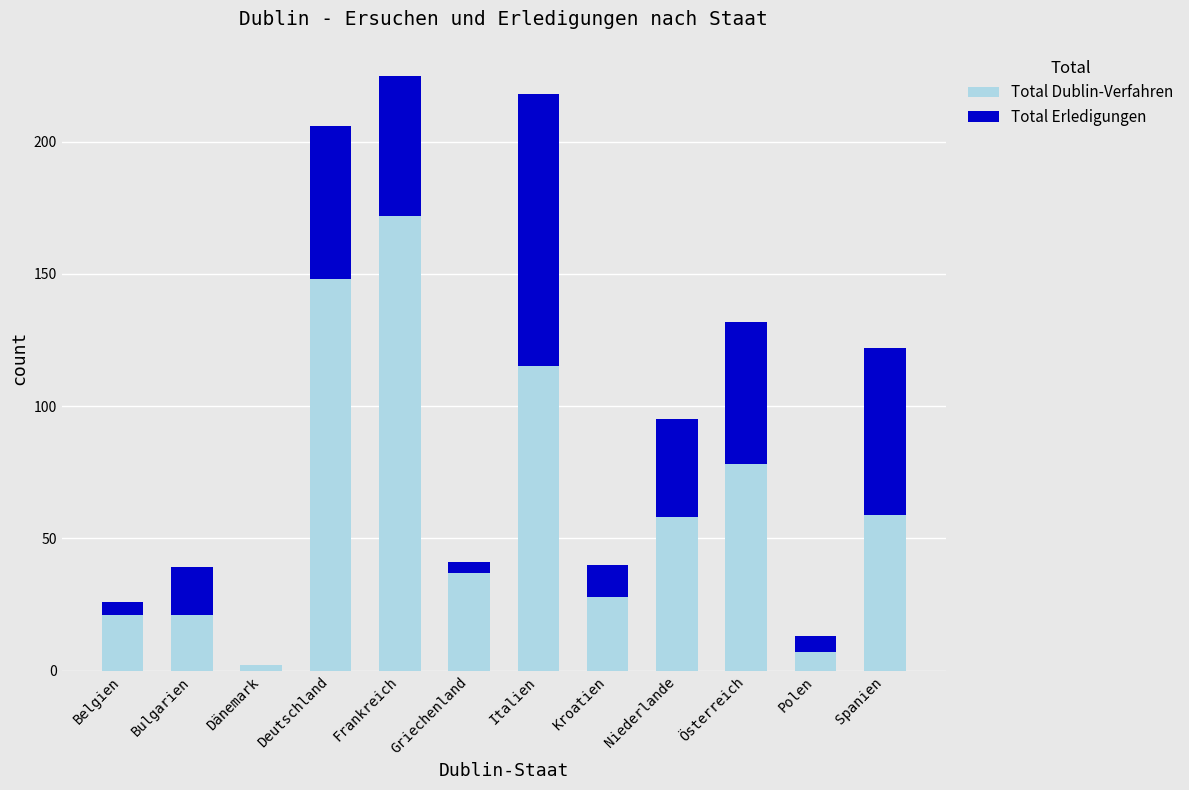

The Total Dublin-Verfahren series shows 59 at Spanien. True or false?

True